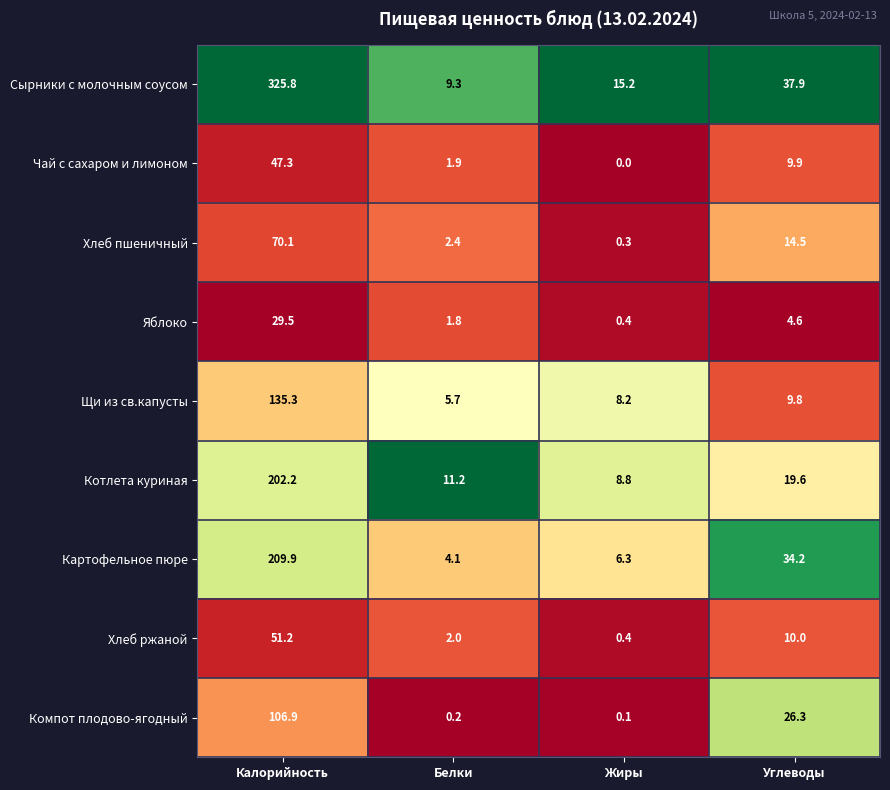

How many series are shown in this chart?

9